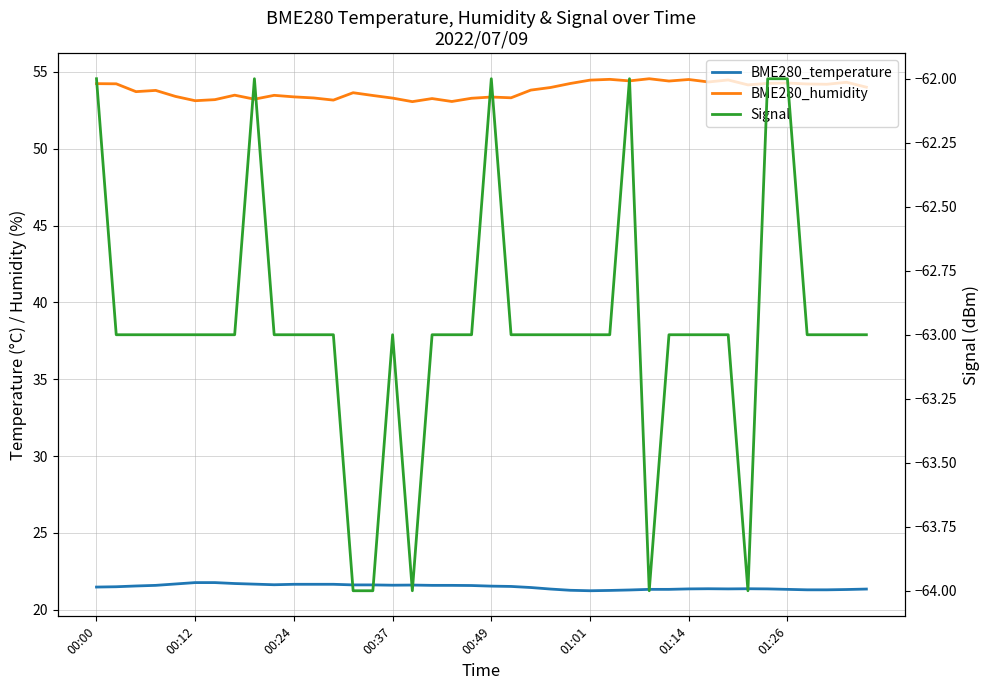

True or false: Signal has more than 1 interior local peaks.

True